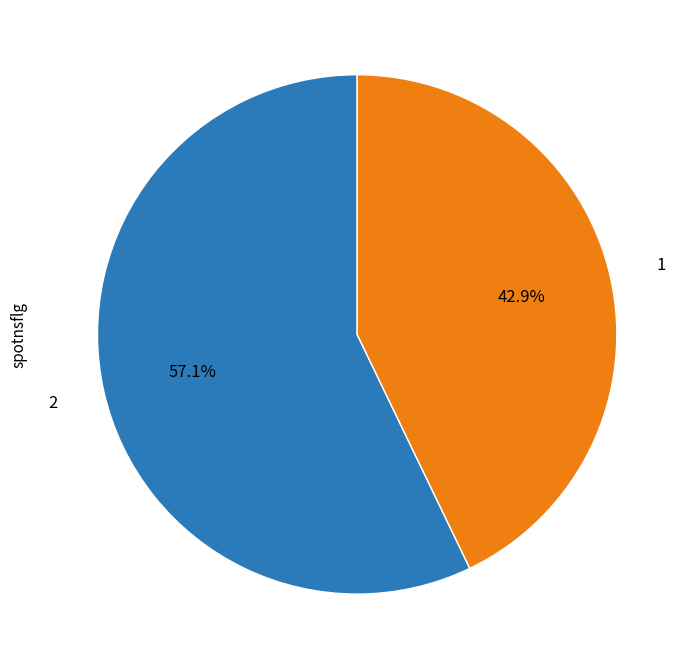

Does any single category account for the majority?

Yes